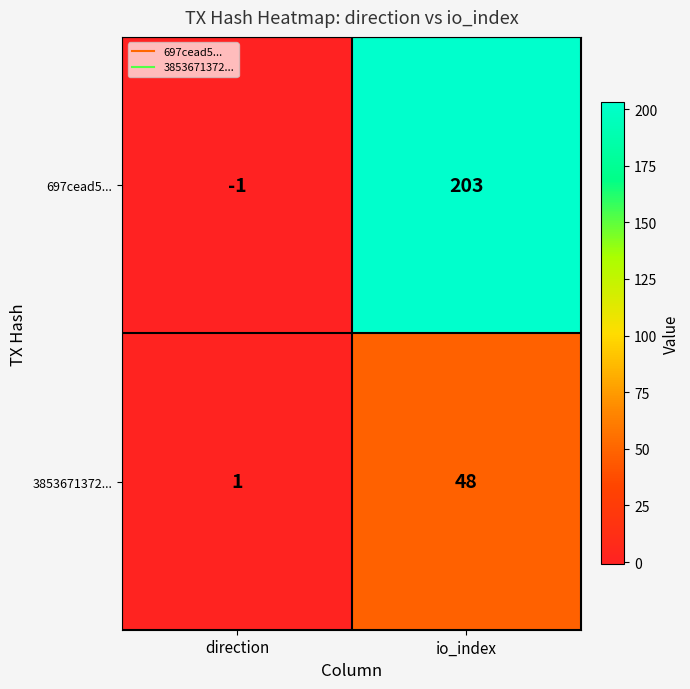

Which series has the widest spread of values?

697cead5...